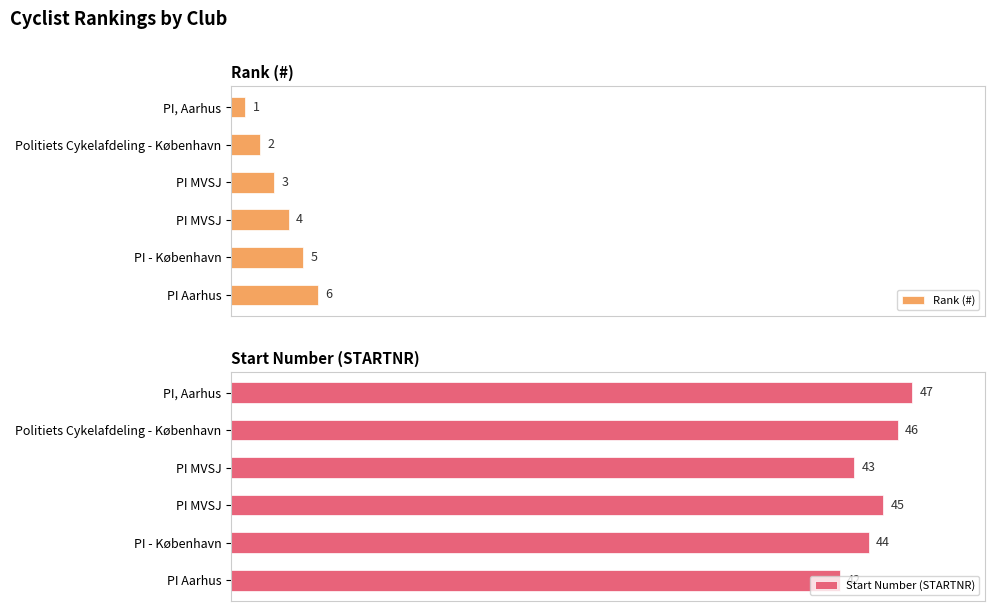

What is the total value across all series at PI, Aarhus?

48